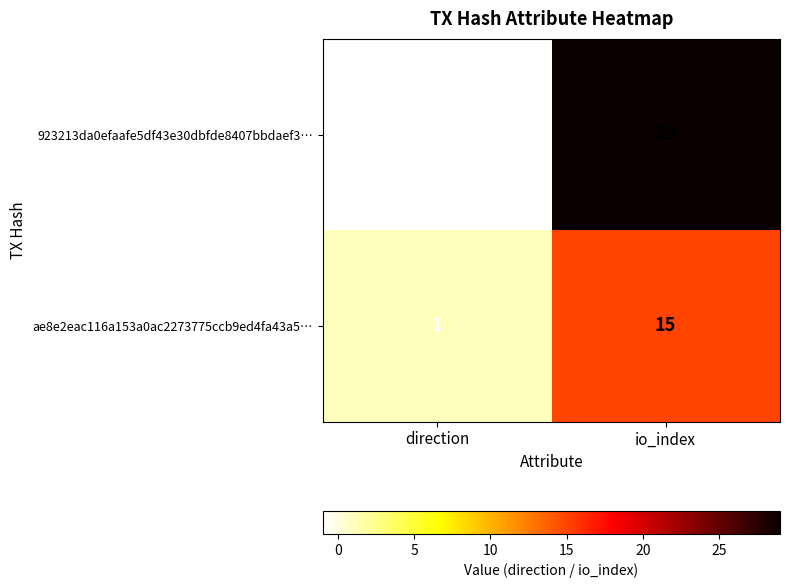

Which series has the largest total across all categories?

923213da0efaafe5df43e30dbfde8407bbdaef3…